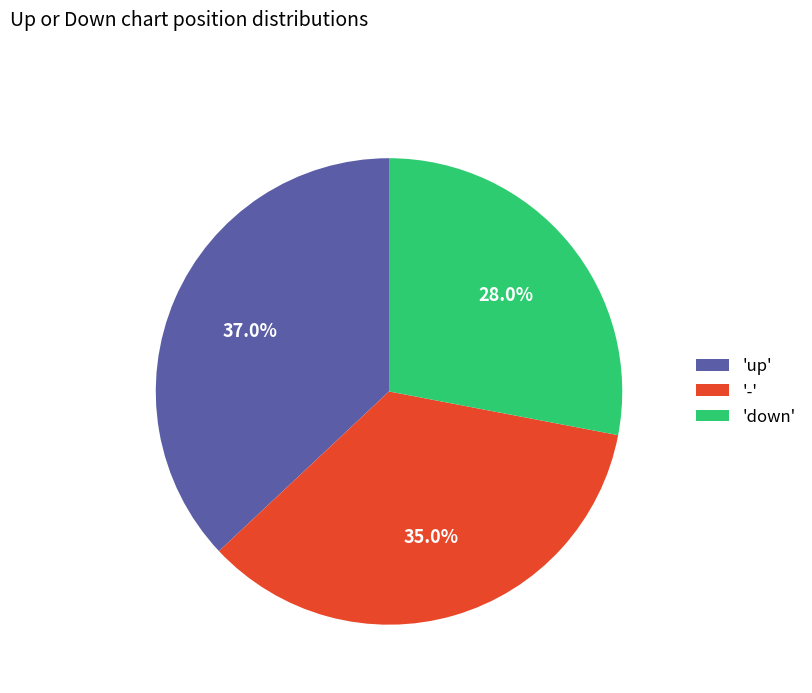

Do 'down' and 'up' together represent more than half of the pie?

Yes